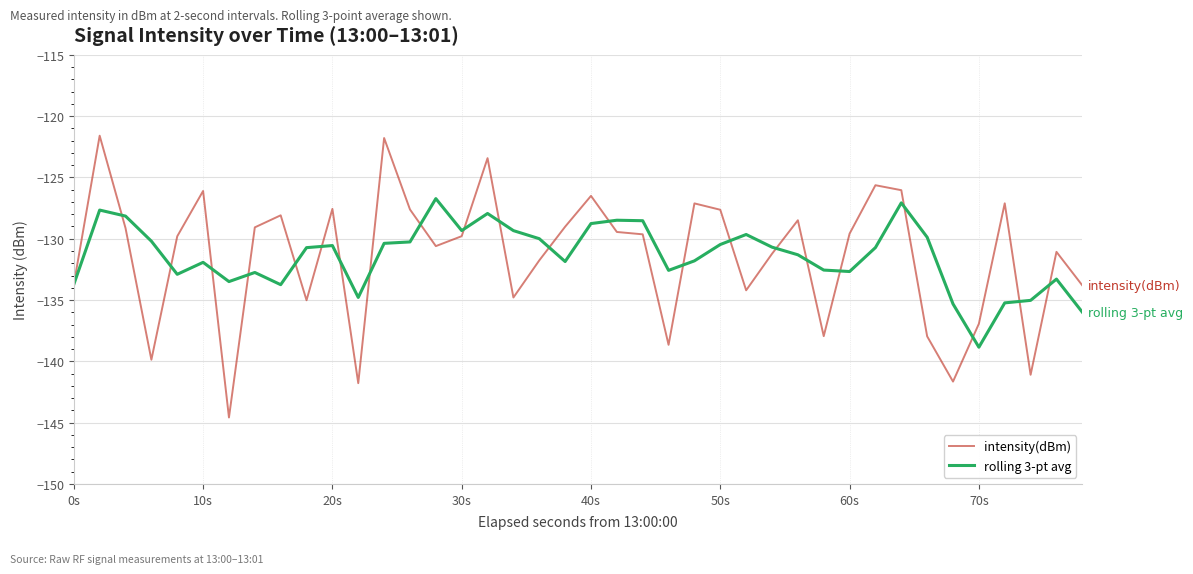

What is the smallest value displayed?

-144.6